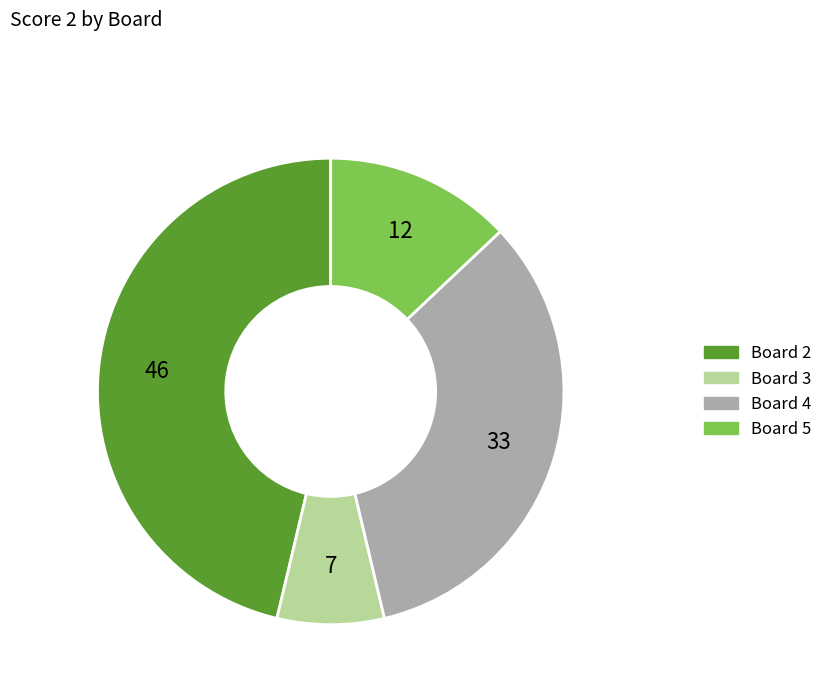

Rank the categories by value from lowest to highest.

Board 3, Board 5, Board 4, Board 2